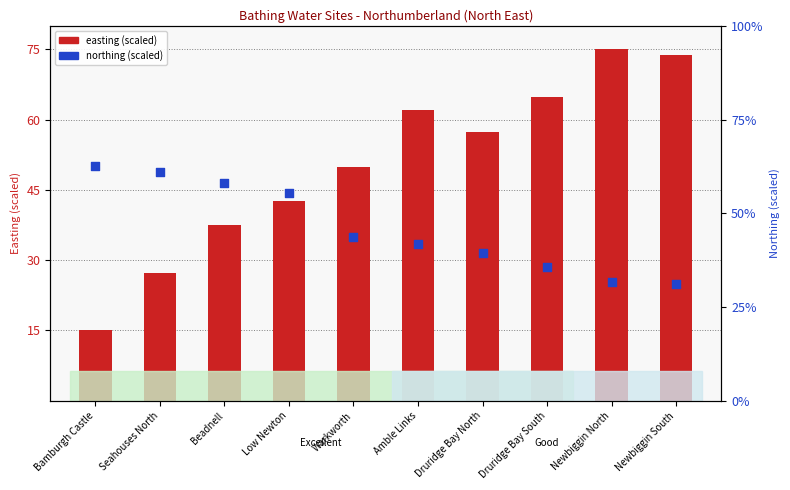

Which series has the largest total across all categories?

easting (scaled)